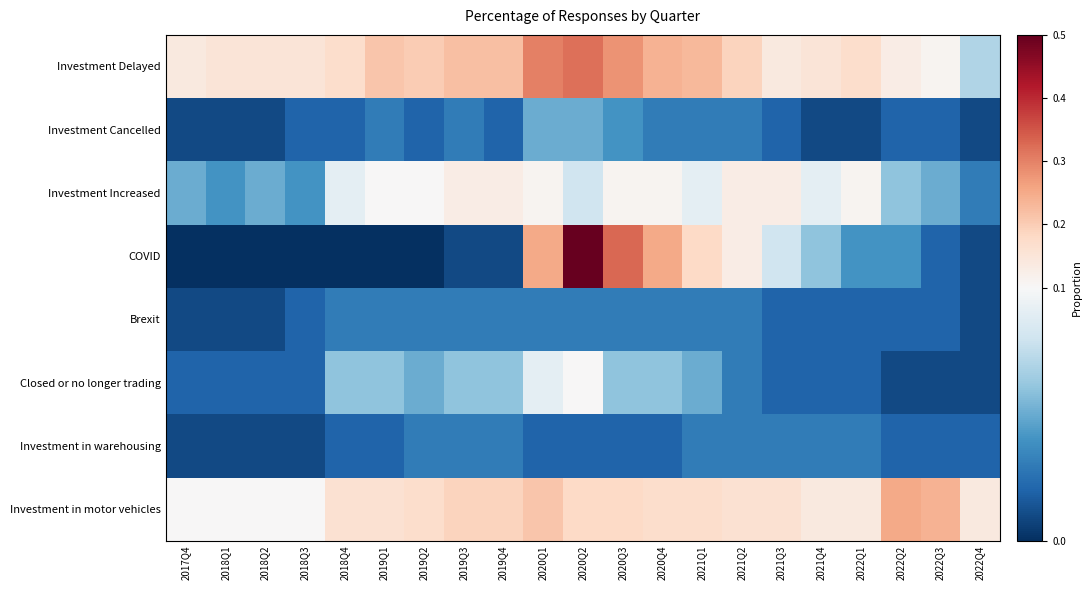

Which category has the lowest value across all series?

2017Q4